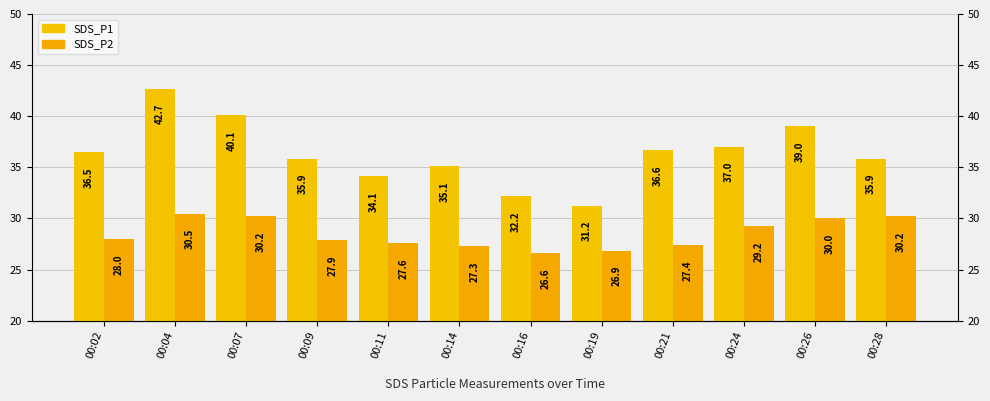

Rank the categories by SDS_P1 value from lowest to highest.

00:19, 00:16, 00:11, 00:14, 00:09, 00:28, 00:02, 00:21, 00:24, 00:26, 00:07, 00:04